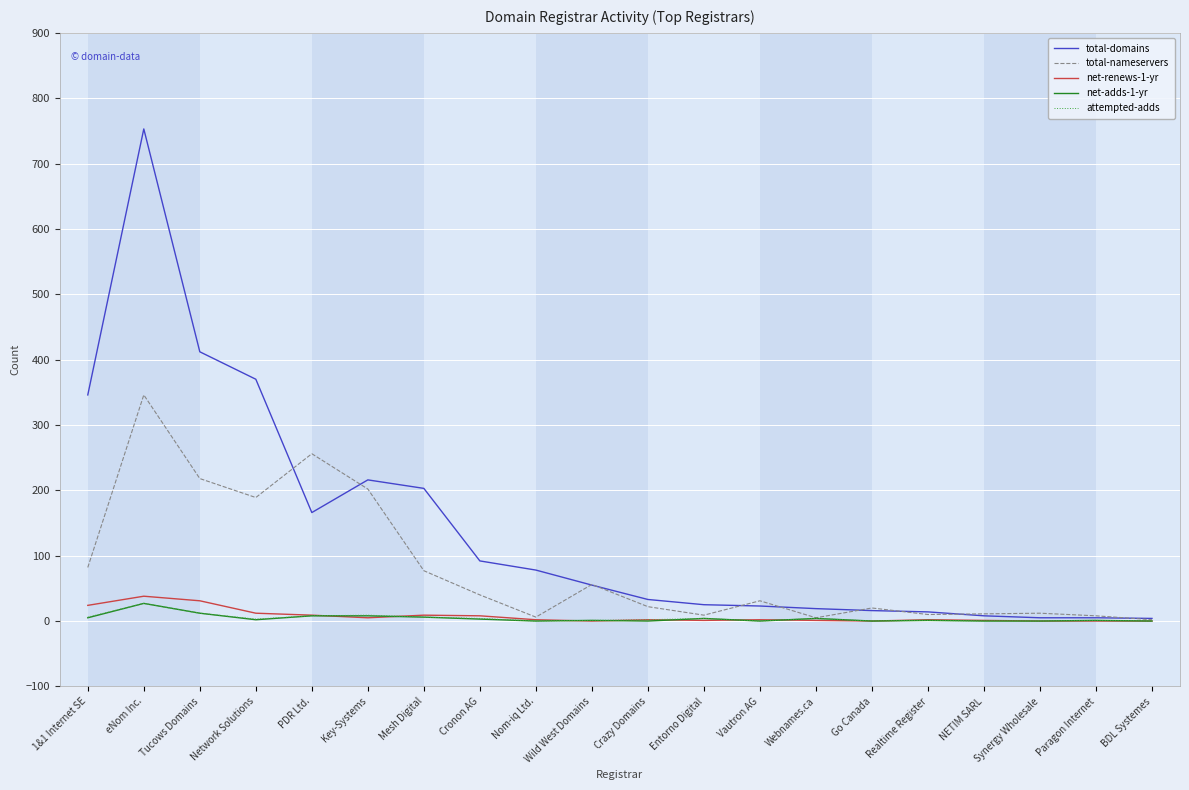

Which category has the highest value in the attempted-adds series?

eNom Inc.